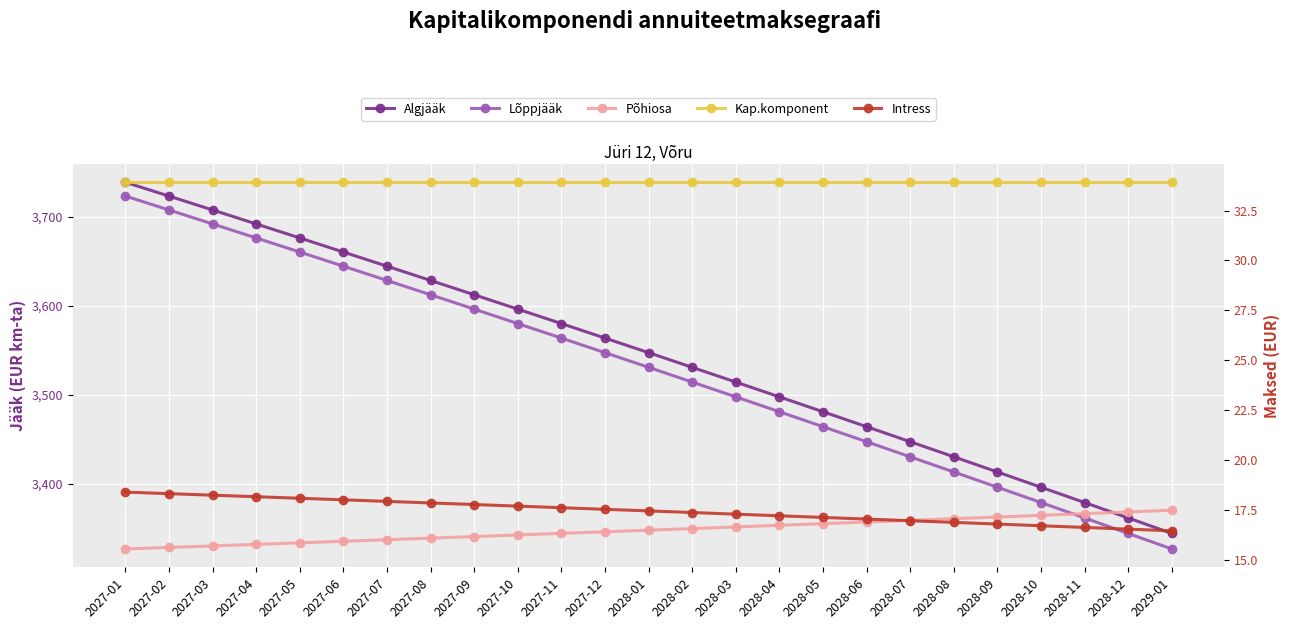

True or false: Kap.komponent has a value of 33.9 at 2028-03.

True